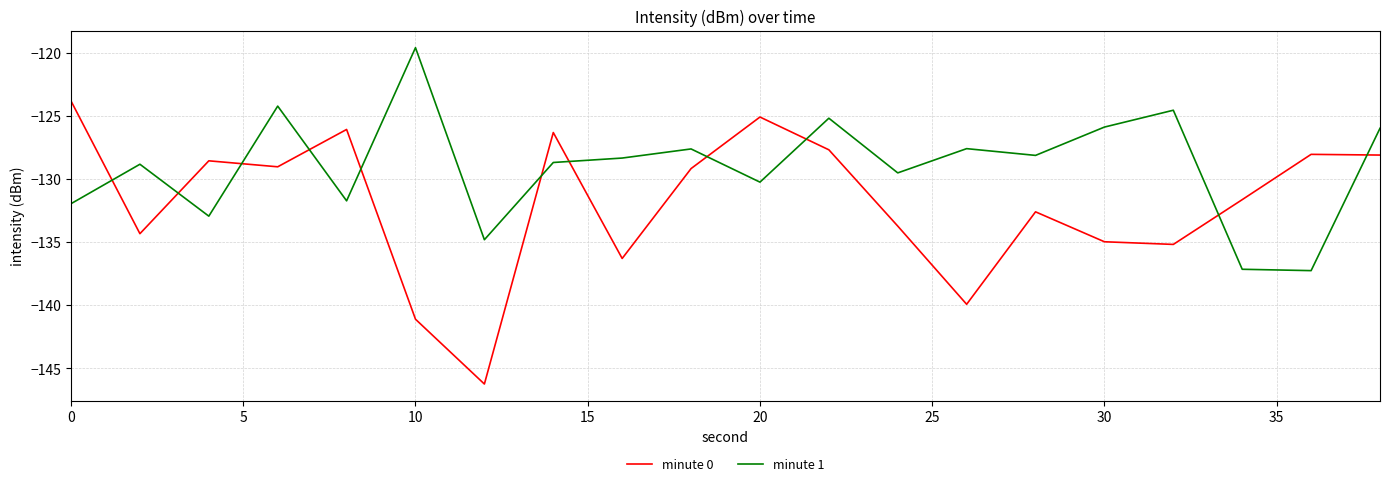

What is the difference between the maximum and minimum values in the minute 0 series?

22.4